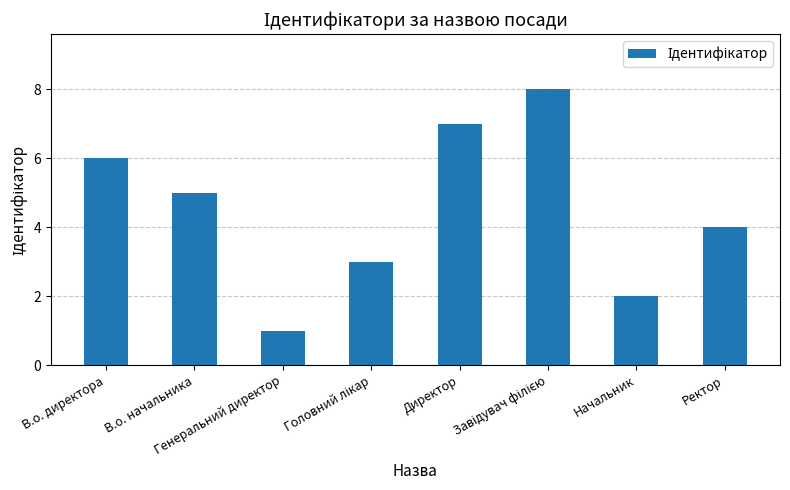

How many data points are less than 5?

4